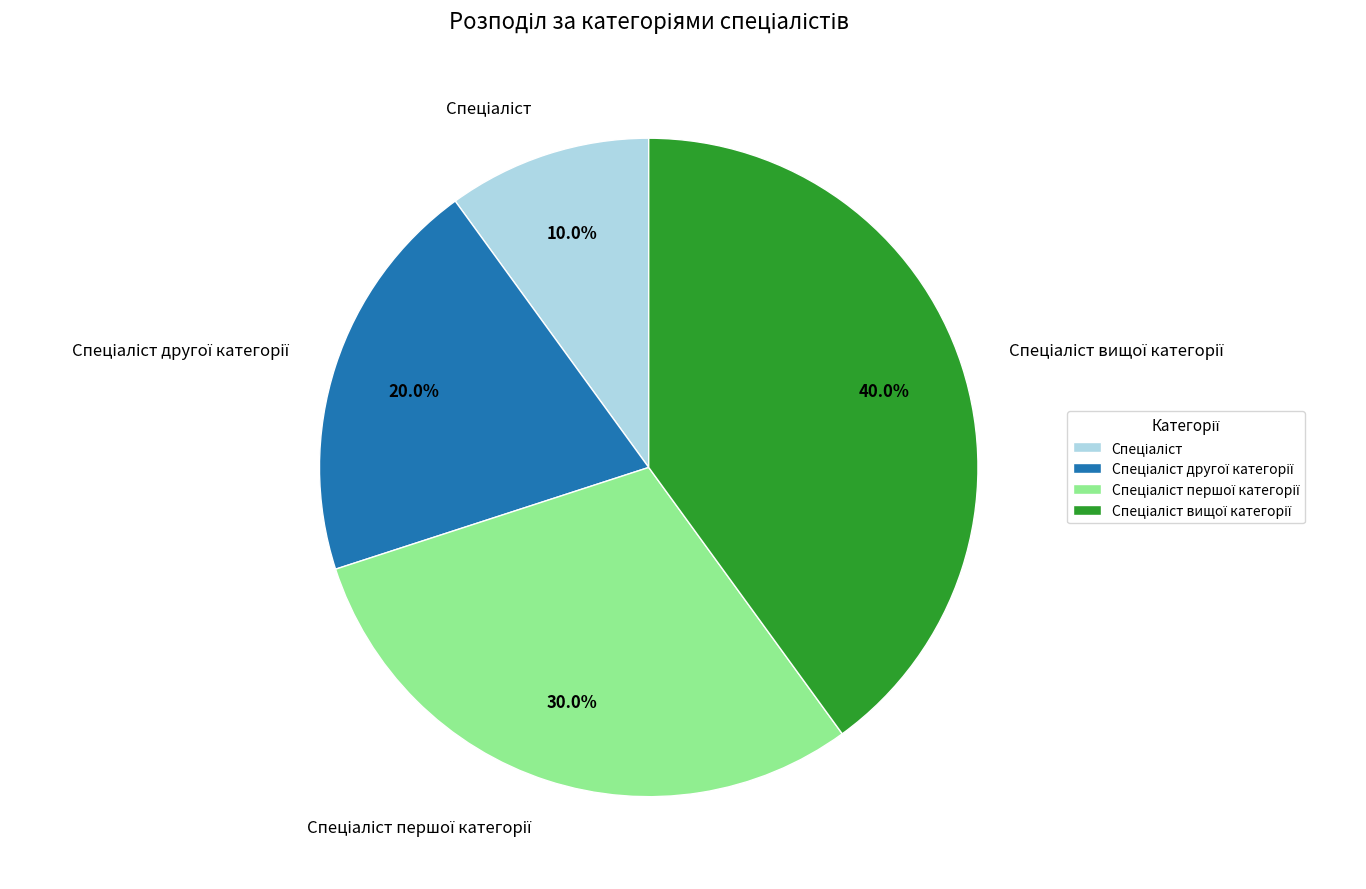

Is there a majority slice in this chart?

No